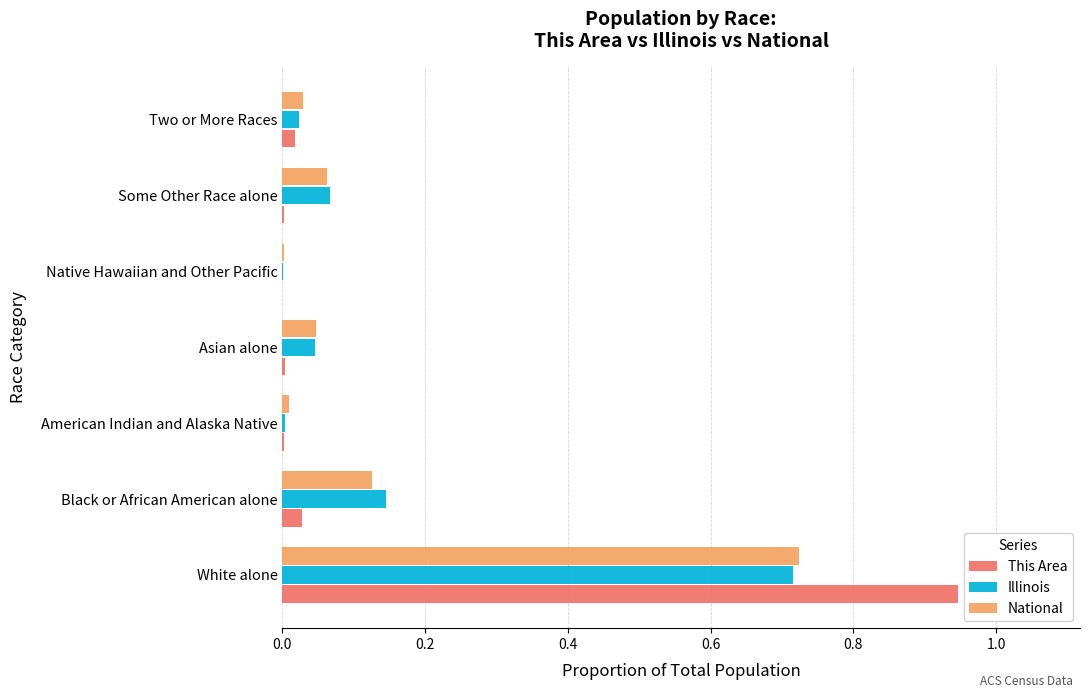

What is the total value across all series at Black or African American alone?

0.3